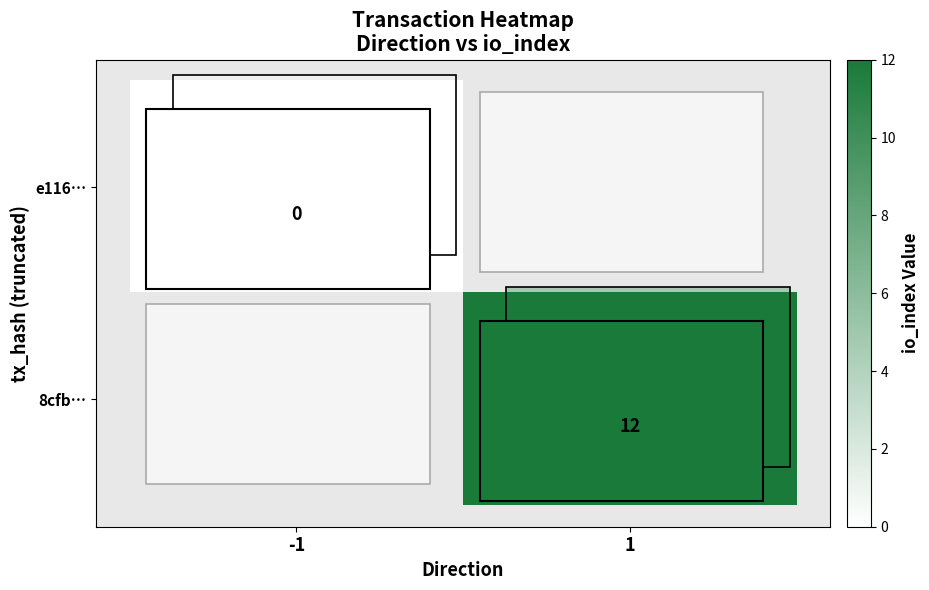

The value of 8cfb… at 1 is 17. True or false?

False